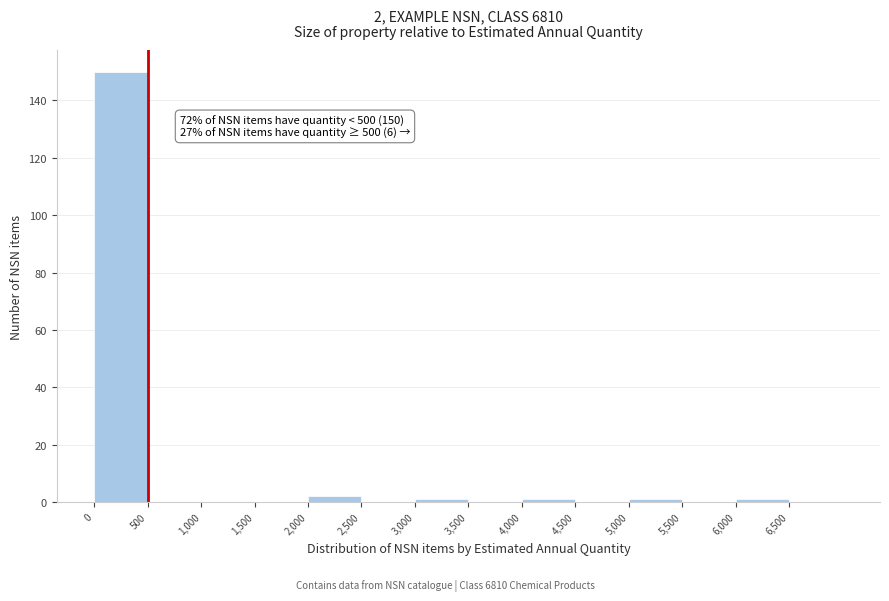

Which range on the x-axis has the tallest bar?

0 to 500